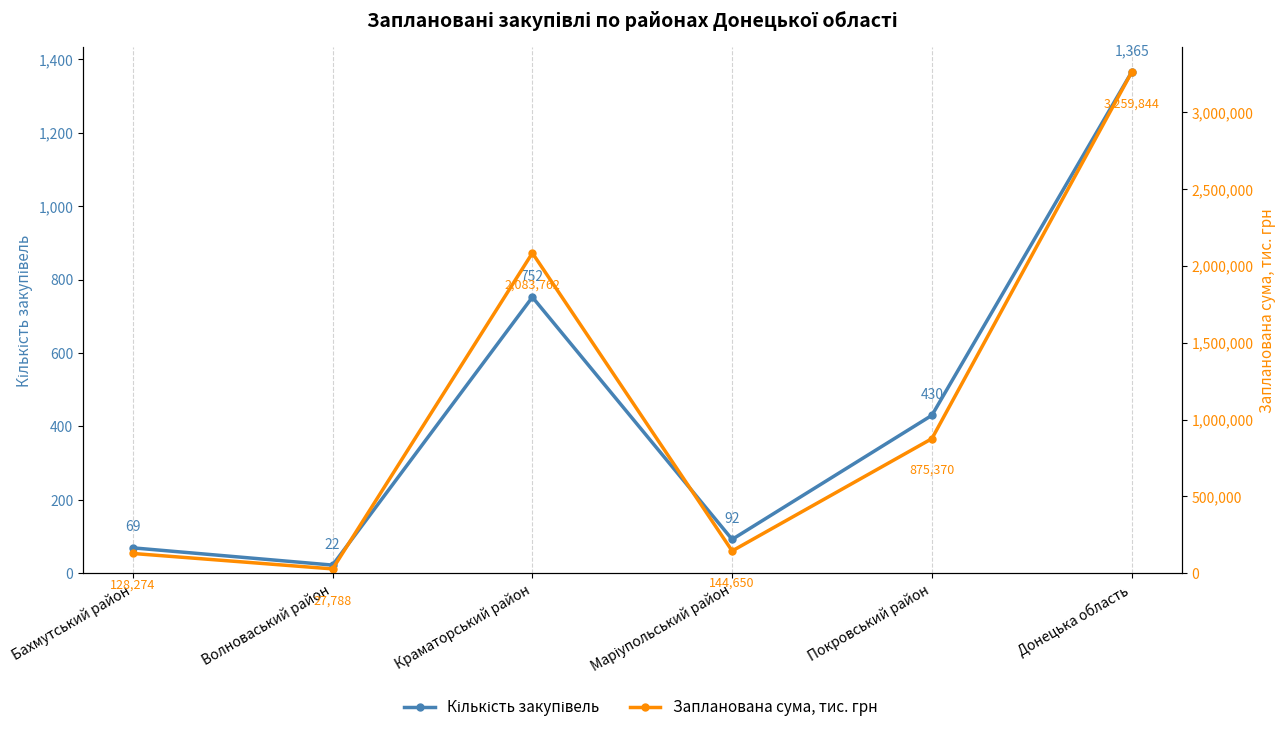

Which category has the lowest value in the Запланована сума, тис. грн series?

Волноваський район